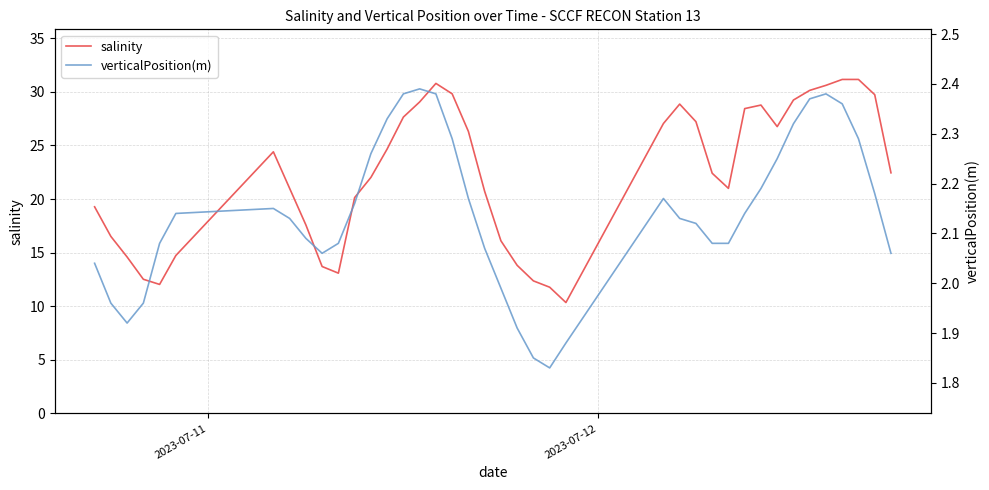

What is the maximum value for salinity?

31.2